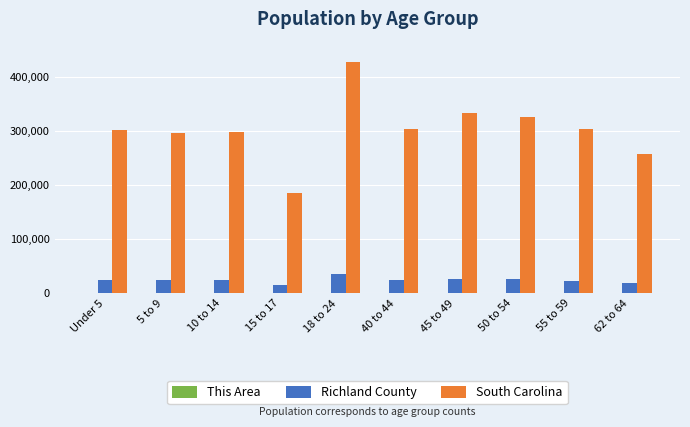

What is the sum of all South Carolina values?

3033680